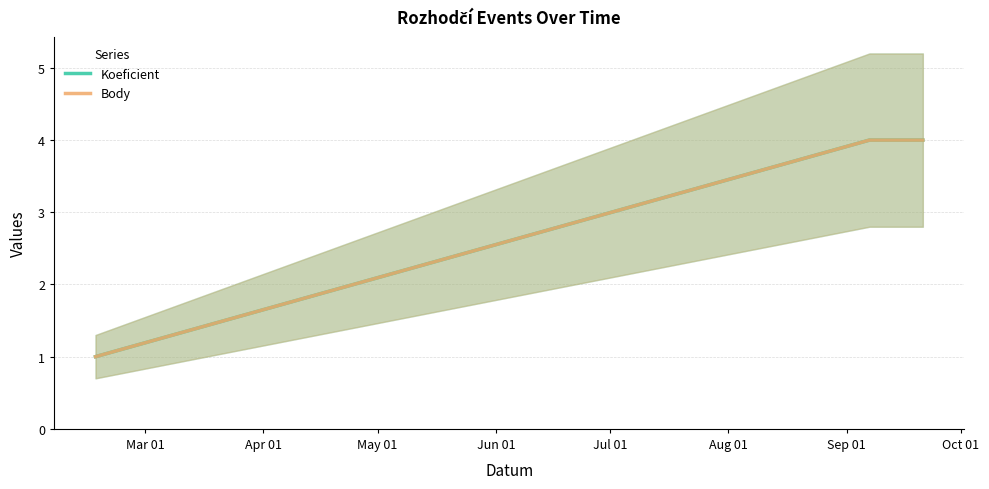

True or false: Body has a value of 7 at May 01.

False